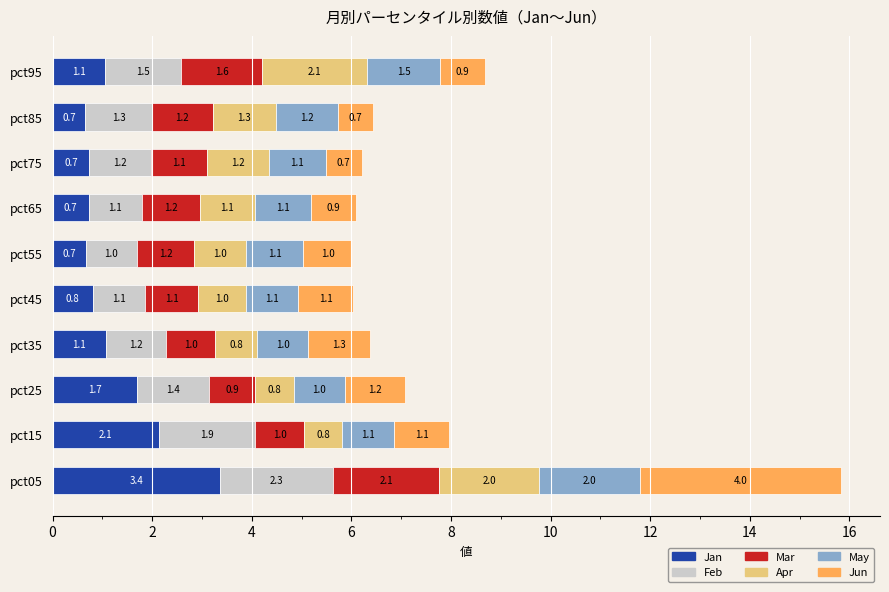

What is the lowest value of the Jan series?

0.7